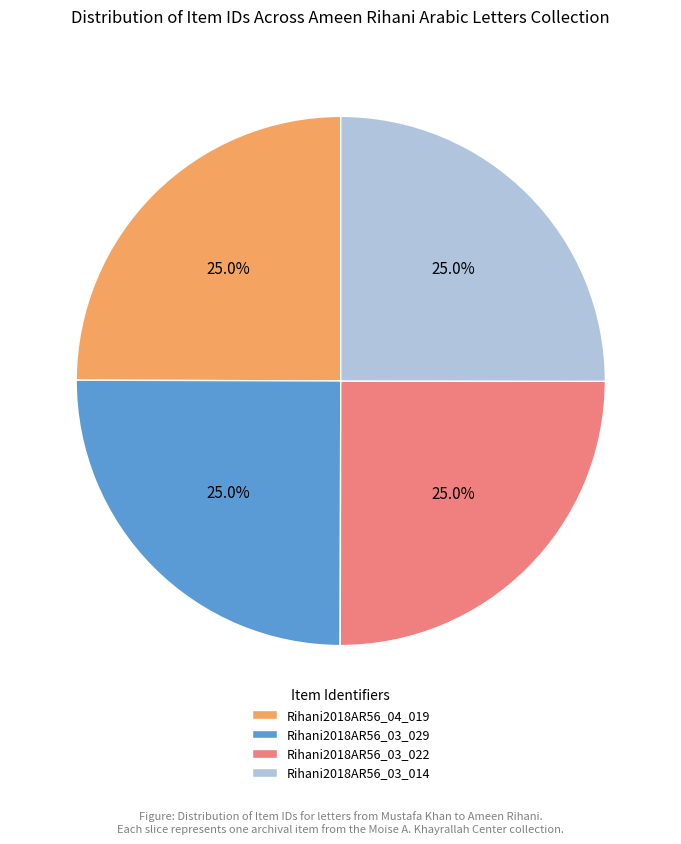

True or false: Rihani2018AR56_03_022 accounts for 37% of the total.

False